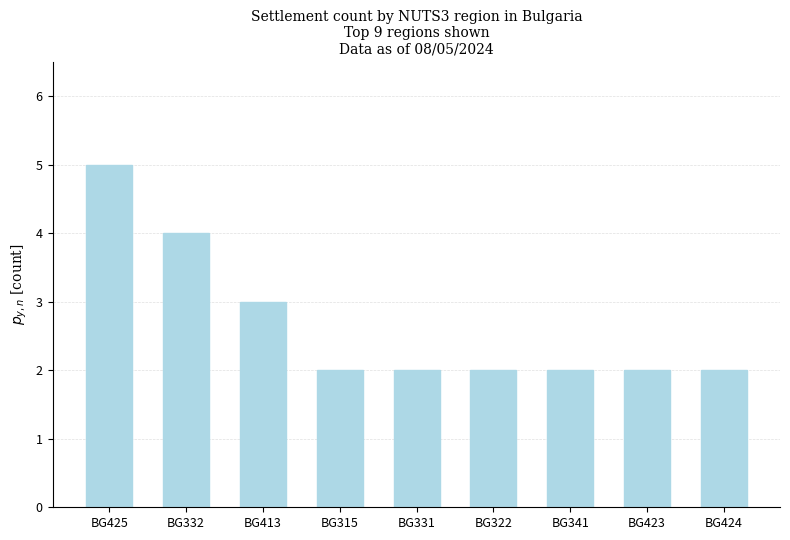

Does the chart contain any negative values?

No